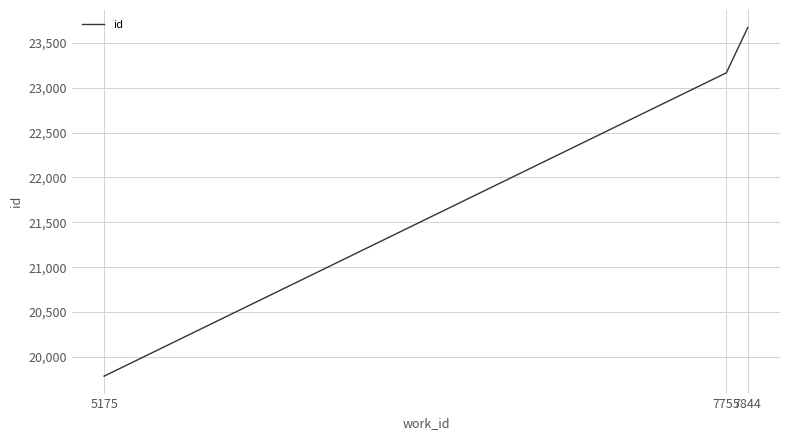

What is the sum of the values at 5175 and 7844?

43457.5